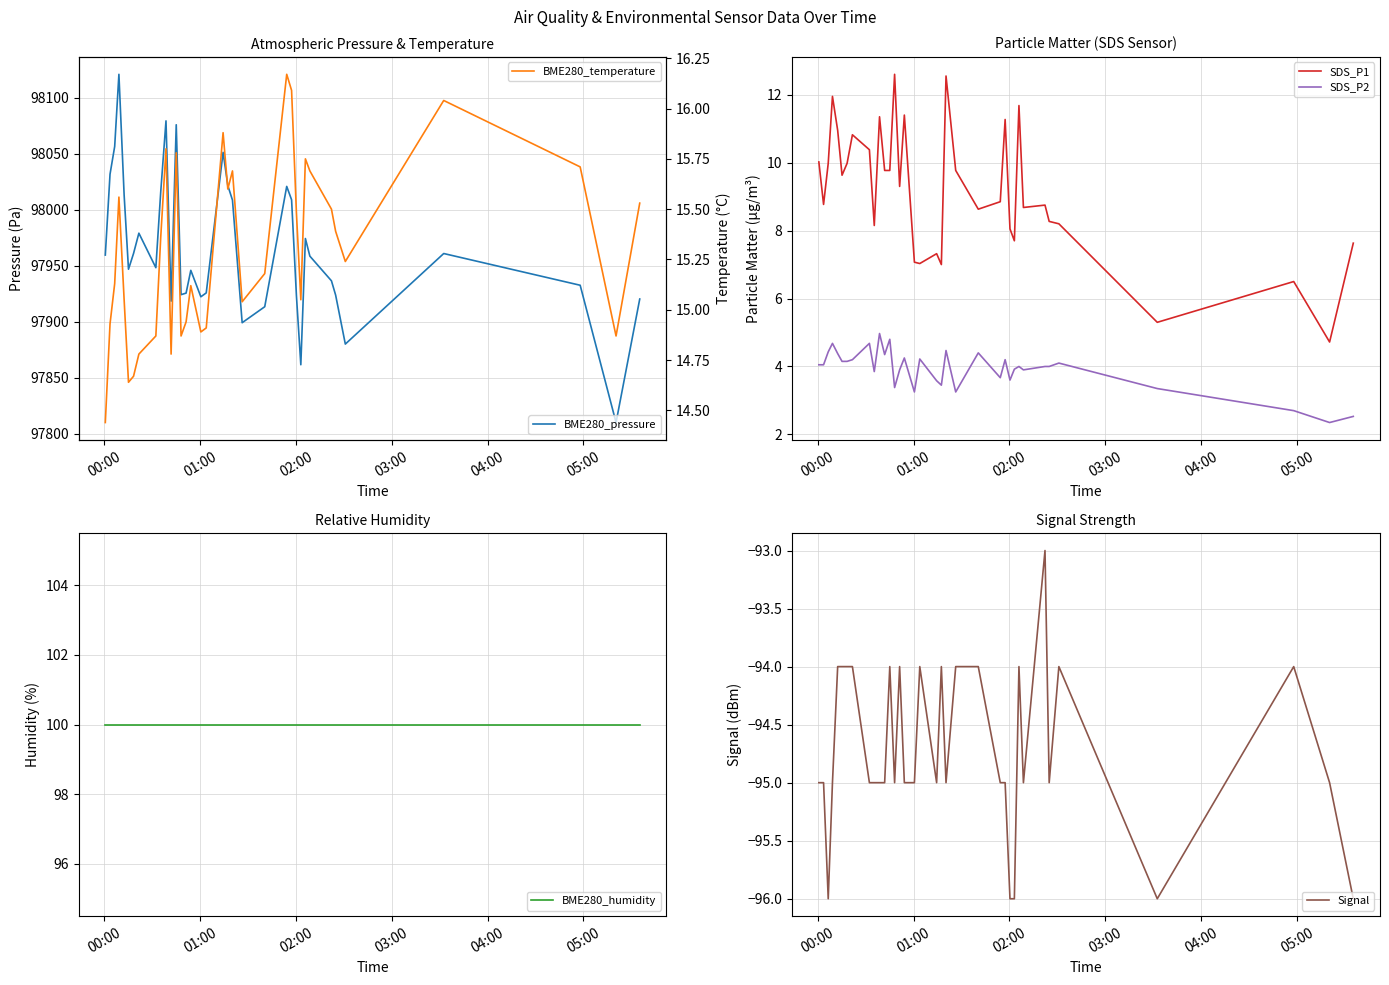

In SDS_P2, how many points are higher than both neighbors (excluding endpoints)?

11